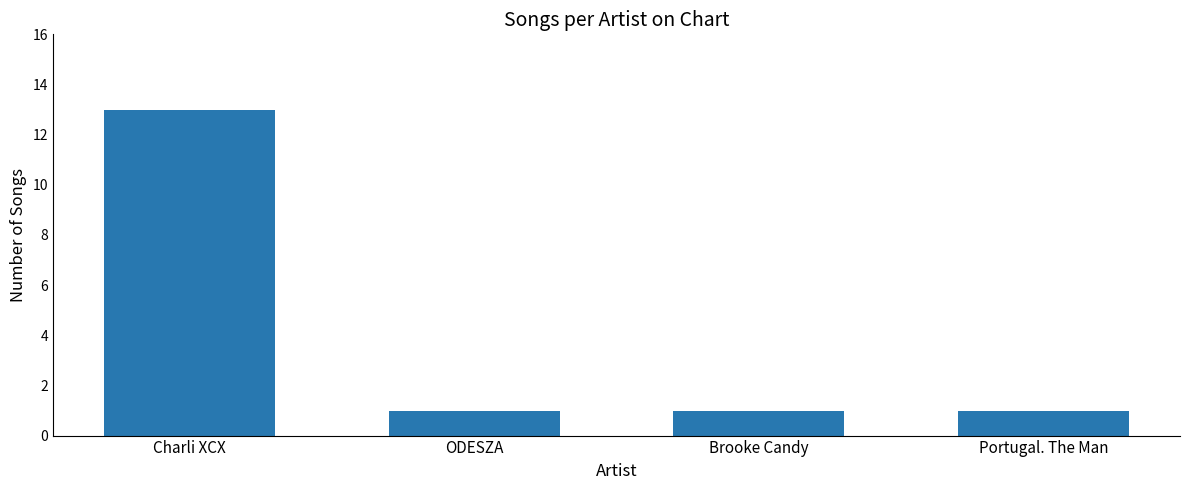

What is the value of the 4th bar from the left?

1